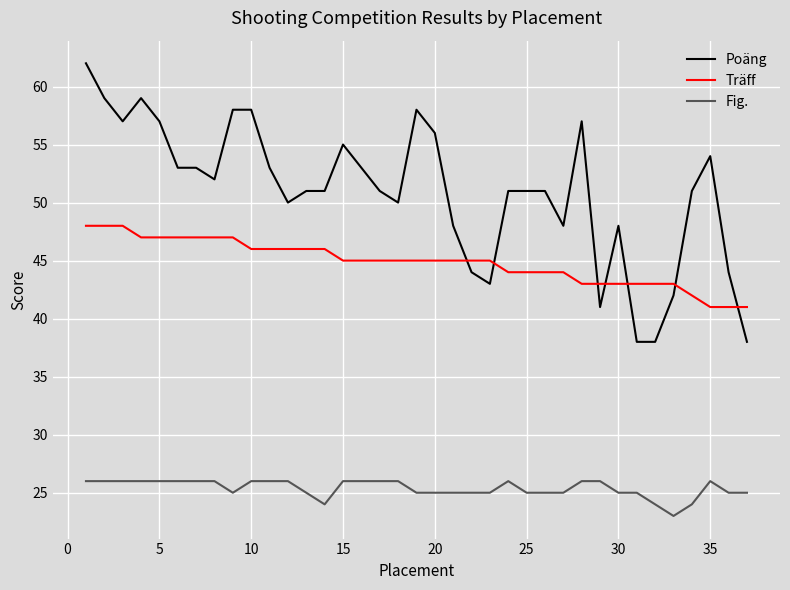

What is the maximum value for Träff?

48